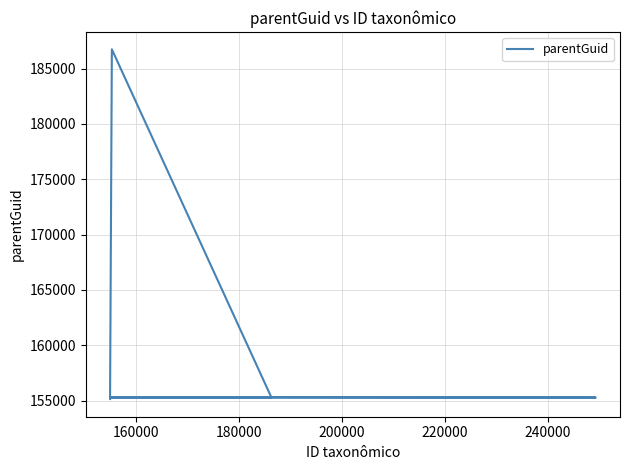

What is the maximum value shown in the chart?

186734